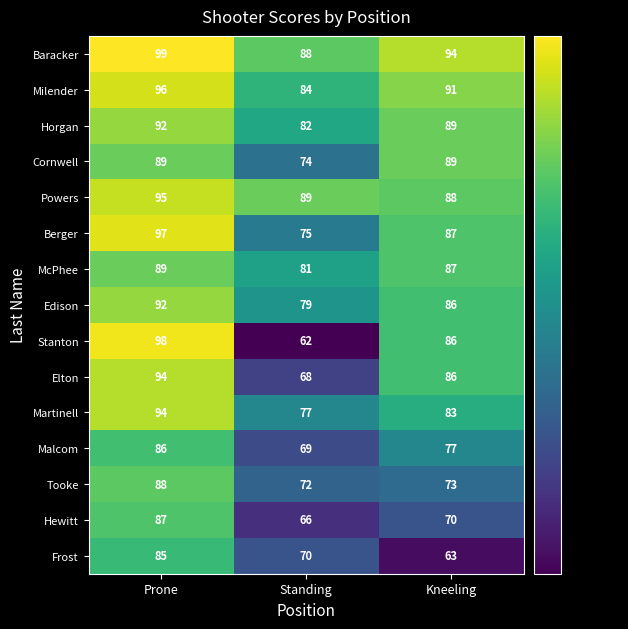

Rank the categories by Malcom value from highest to lowest.

Prone, Kneeling, Standing